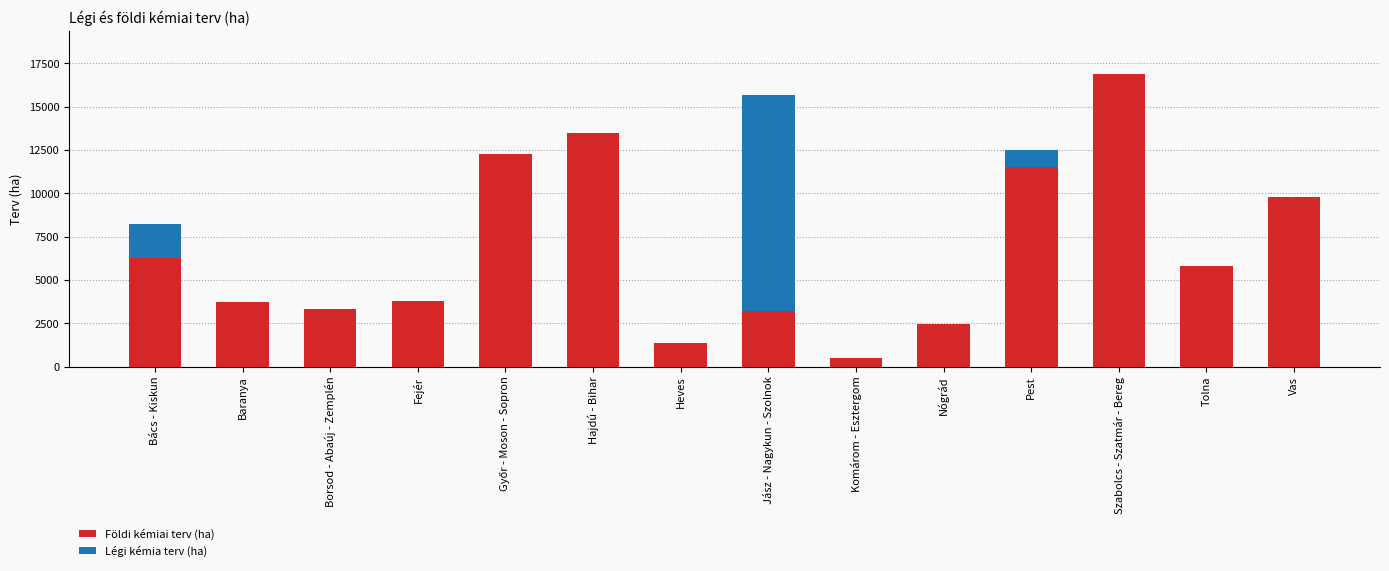

Where is Földi kémiai terv (ha) nearest to the value 8692?

Vas